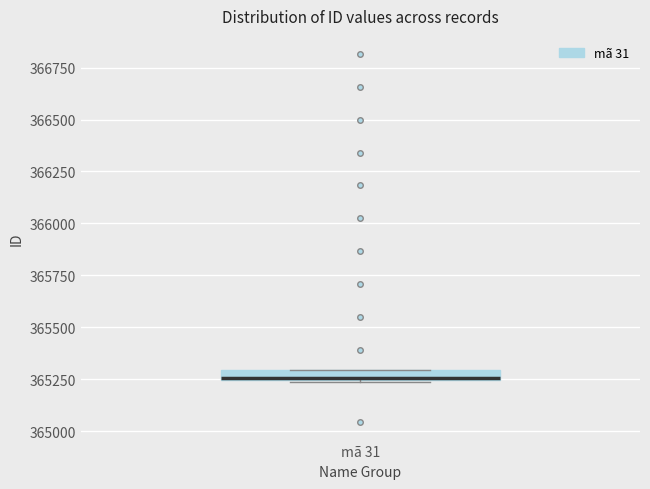

Where is the lower edge of the box for mã 31 on the y-axis? The values are not printed on the chart, so give them approximately, as read against the axis.

365250